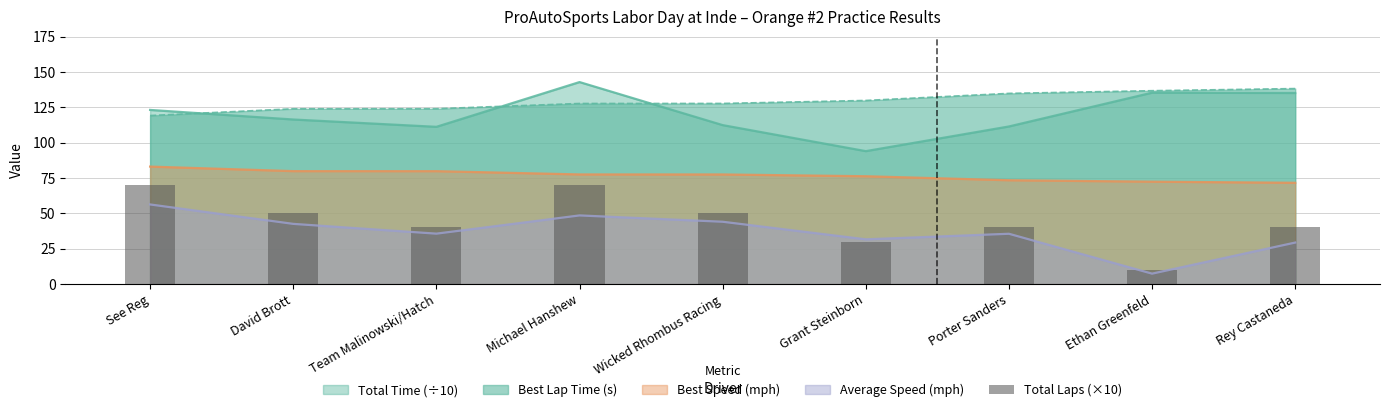

True or false: Best Speed (mph) and Total Time (÷10) intersect in this chart.

False